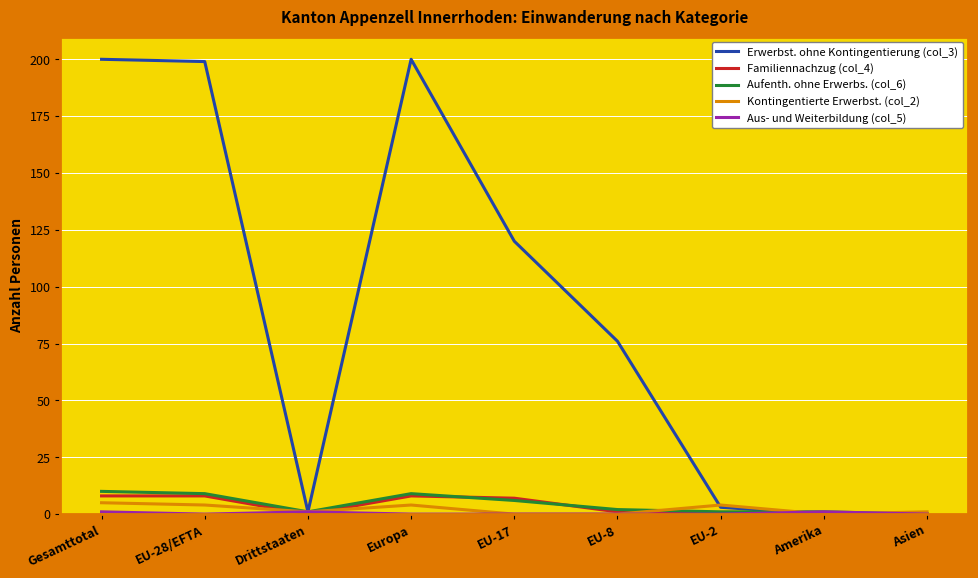

Which series has the largest range (max minus min)?

Erwerbst. ohne Kontingentierung (col_3)